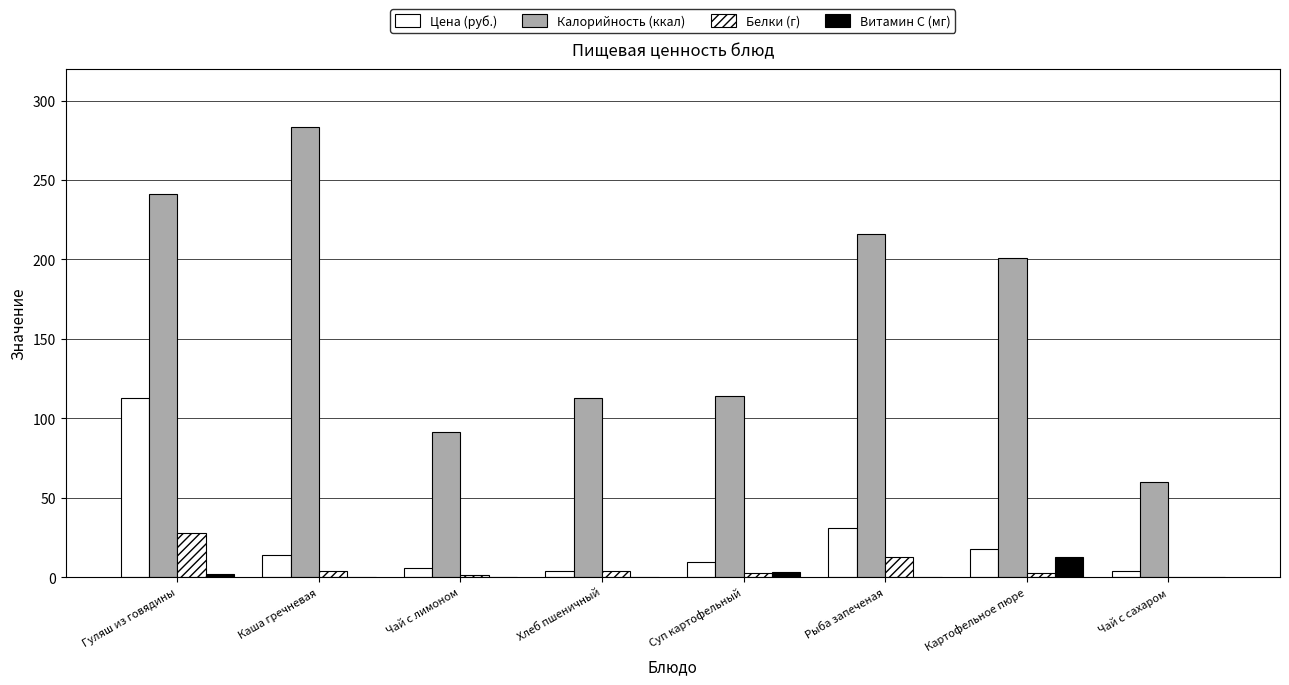

Which label corresponds to the largest value in the chart?

Каша гречневая